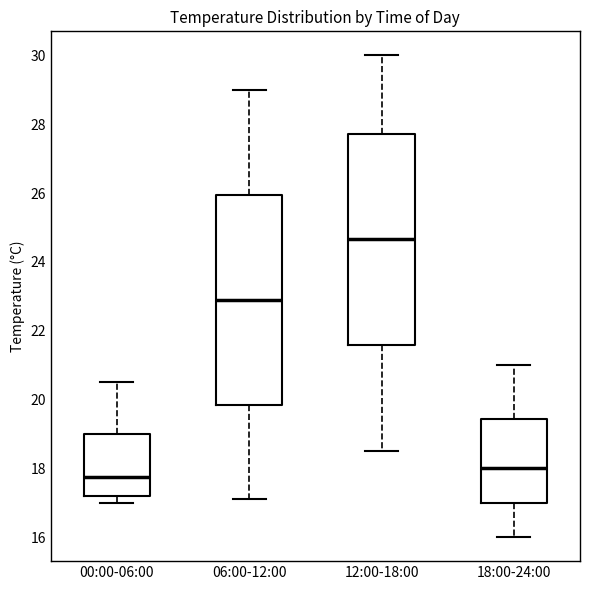

Reading left to right, read every box against the y-axis: the position of its median line, the range the box covers, and the ends of its whiskers. The values are not printed on the chart, so give them approximately, as read against the axis.

00:00-06:00: median 17.8, box 17.2 to 19.0, whiskers 17.0 to 20.6
06:00-12:00: median 23.0, box 19.8 to 26.0, whiskers 17.2 to 29.0
12:00-18:00: median 24.6, box 21.6 to 27.8, whiskers 18.6 to 30.0
18:00-24:00: median 18.0, box 17.0 to 19.4, whiskers 16.0 to 21.0